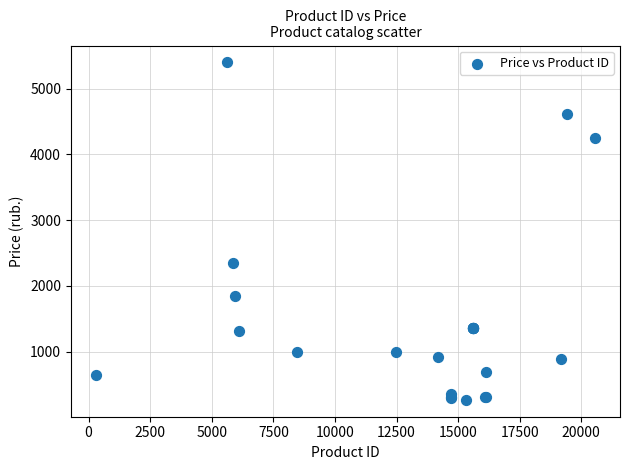

What Y value in the scatter plot is closest to 2833?

2342.0